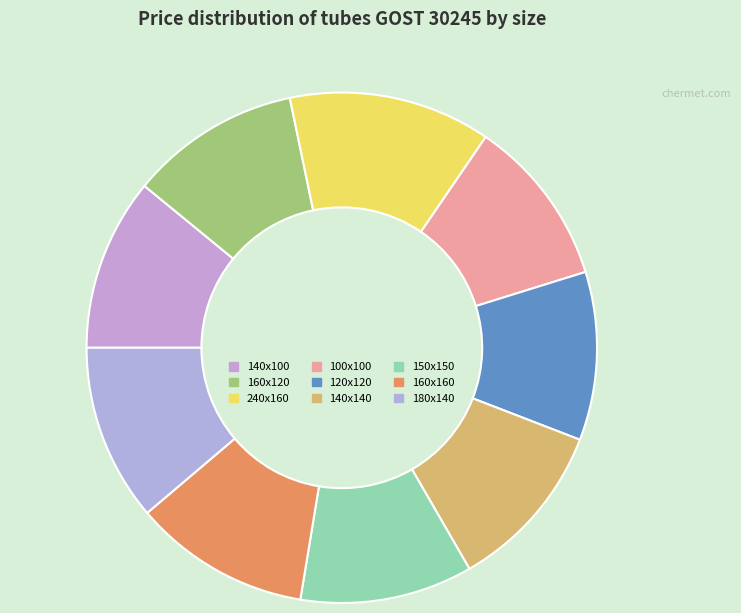

Does any single category account for the majority?

No